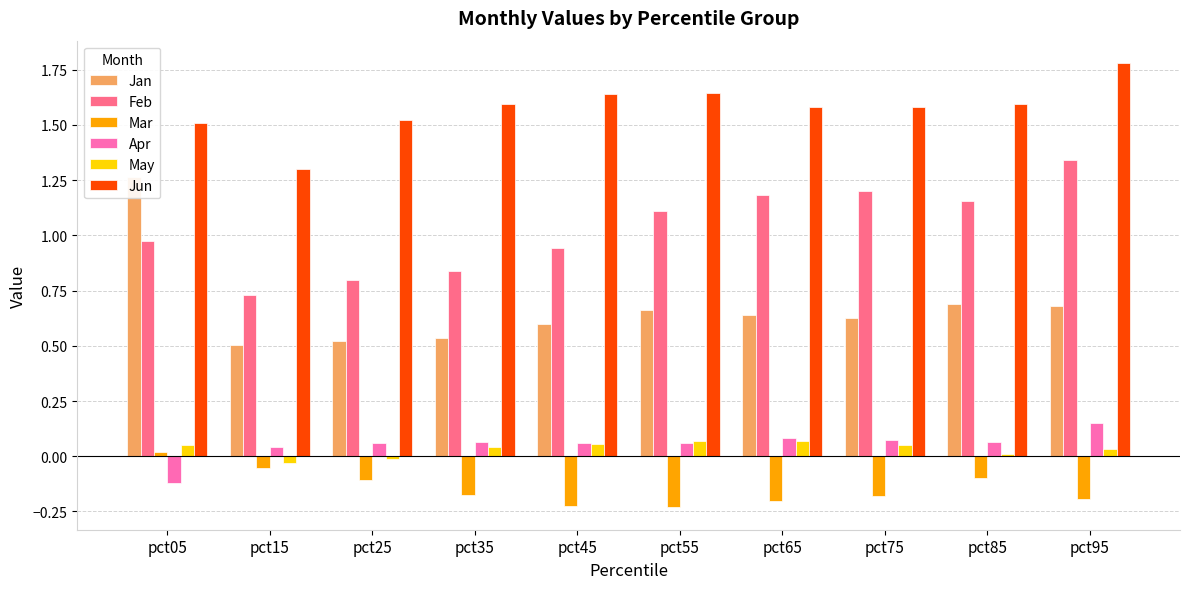

Reading right to left, transcribe all the data shown in this chart.

Jan: 0.7	0.7	0.6	0.6	0.7	0.6	0.5	0.5	0.5	1.3
Feb: 1.3	1.2	1.2	1.2	1.1	0.9	0.8	0.8	0.7	1.0
Mar: -0.2	-0.1	-0.2	-0.2	-0.2	-0.2	-0.2	-0.1	-0.1	0.0
Apr: 0.1	0.1	0.1	0.1	0.1	0.1	0.1	0.1	0.0	-0.1
May: 0.0	0.0	0.0	0.1	0.1	0.1	0.0	-0.0	-0.0	0.1
Jun: 1.8	1.6	1.6	1.6	1.6	1.6	1.6	1.5	1.3	1.5